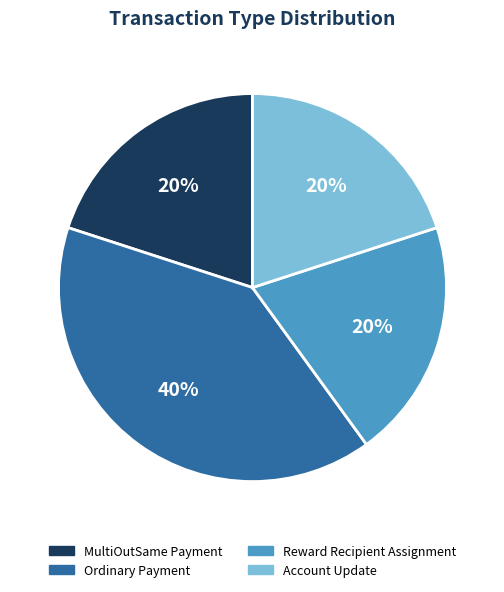

The Reward Recipient Assignment slice represents 12% of the pie. True or false?

False